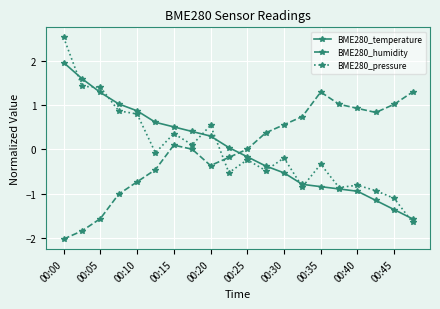

List the series in order of their peak value, lowest first.

BME280_humidity, BME280_temperature, BME280_pressure